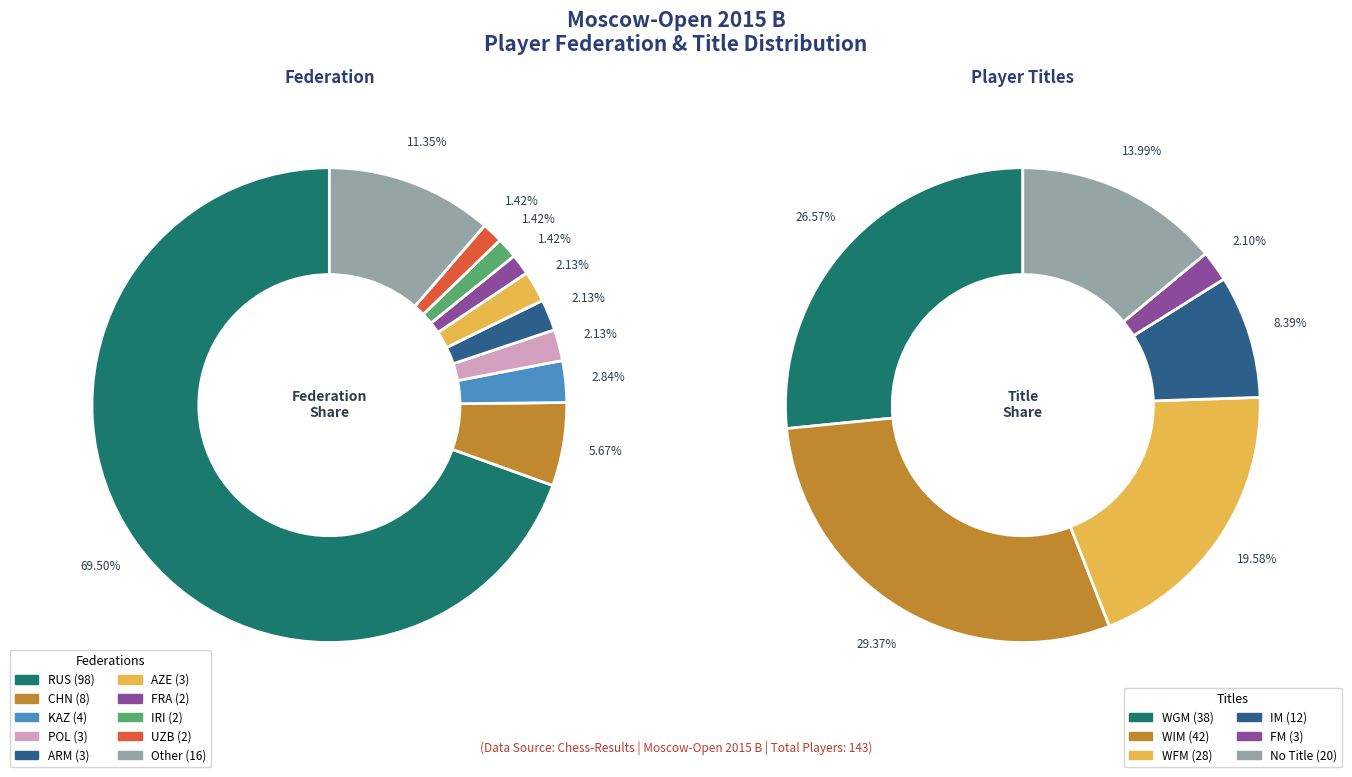

What percentage is the CHN slice, to the nearest percent?

6%